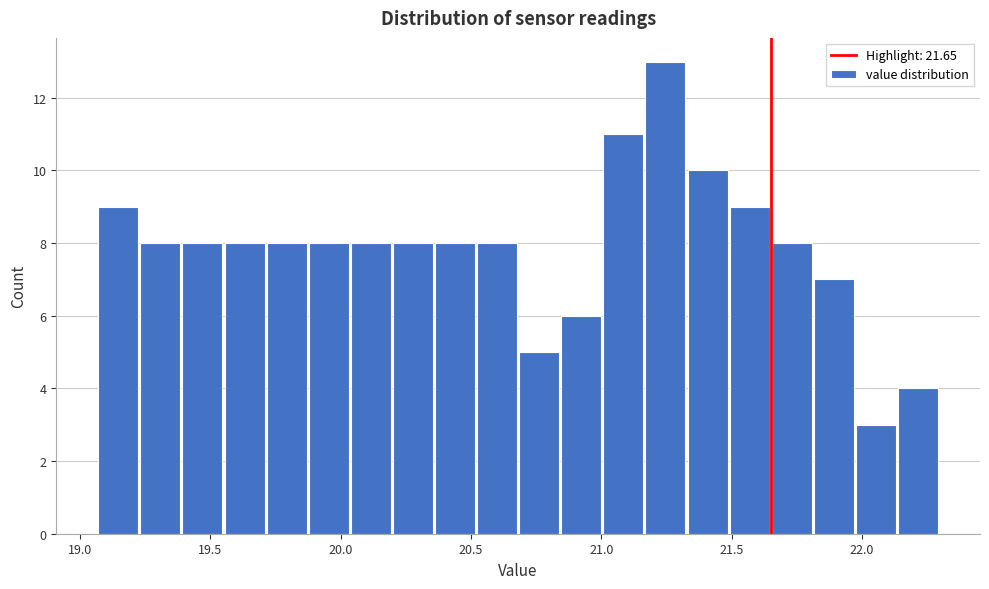

Around what value on the x-axis is the tallest bar? Give the approximate position of its centre, as read against the axis.

21.25